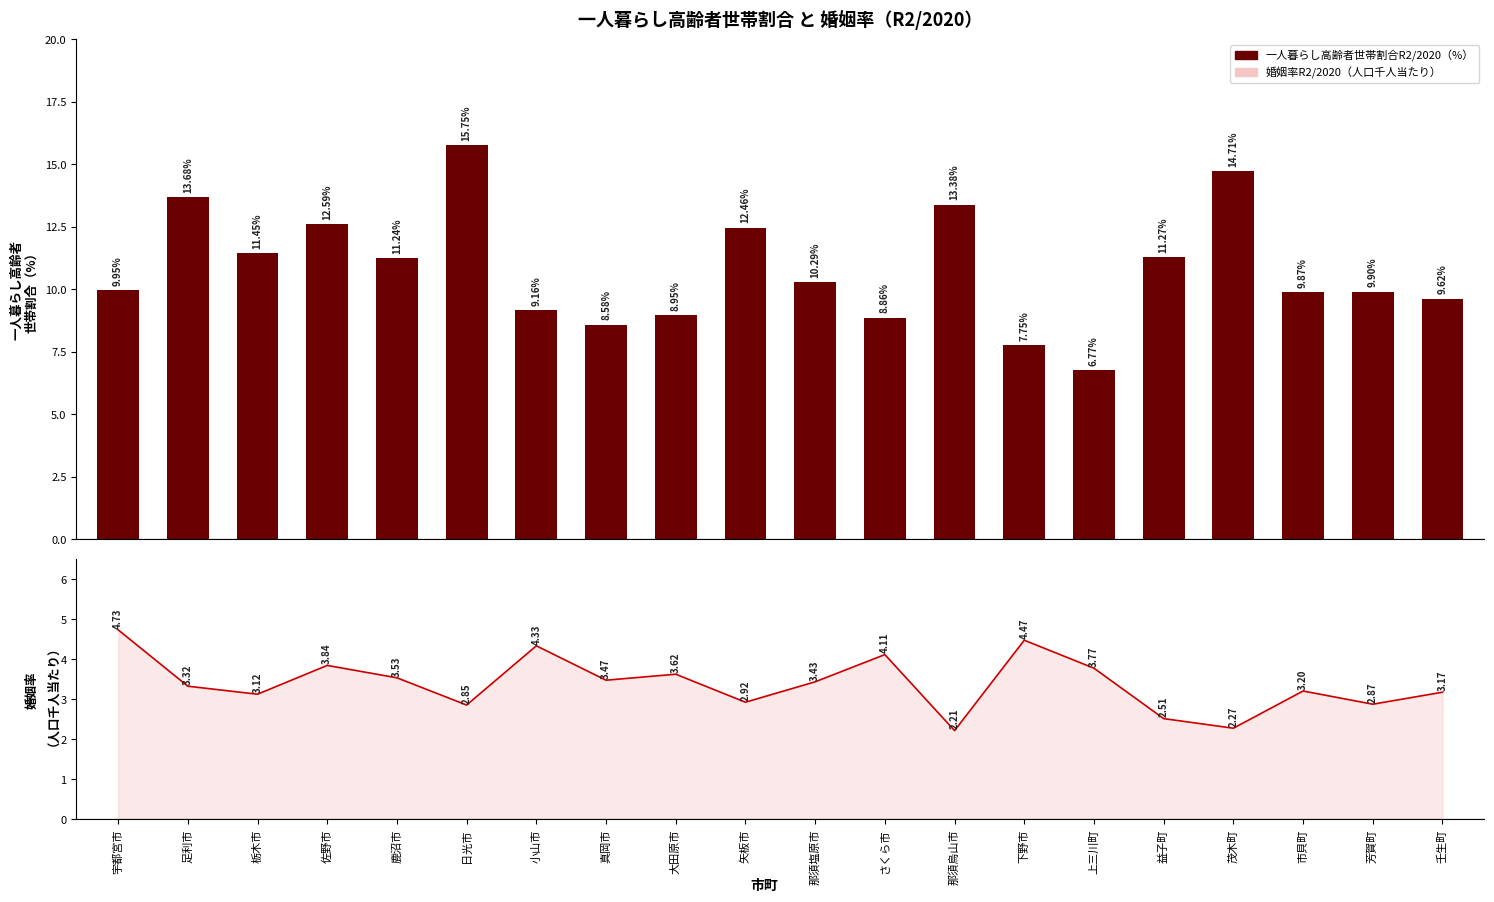

Is it true that 婚姻率R2/2020（人口千人当たり）_line equals 4.3 at 小山市?

True